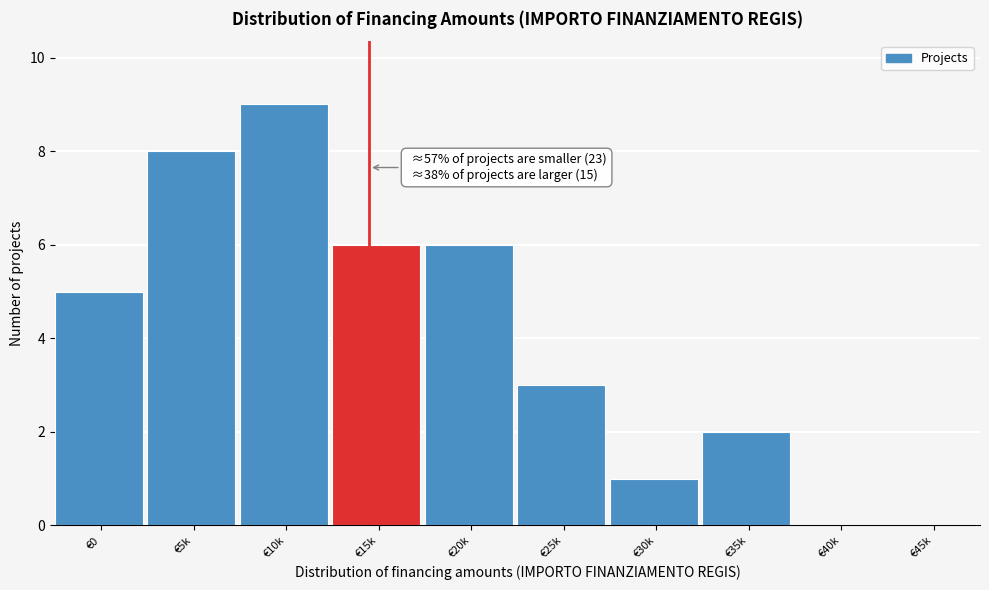

Reading left to right, extract all data points from this chart.

€0=5	€5k=8	€10k=9	€15k=6	€20k=6	€25k=3	€30k=1	€35k=2	€40k=0	€45k=0